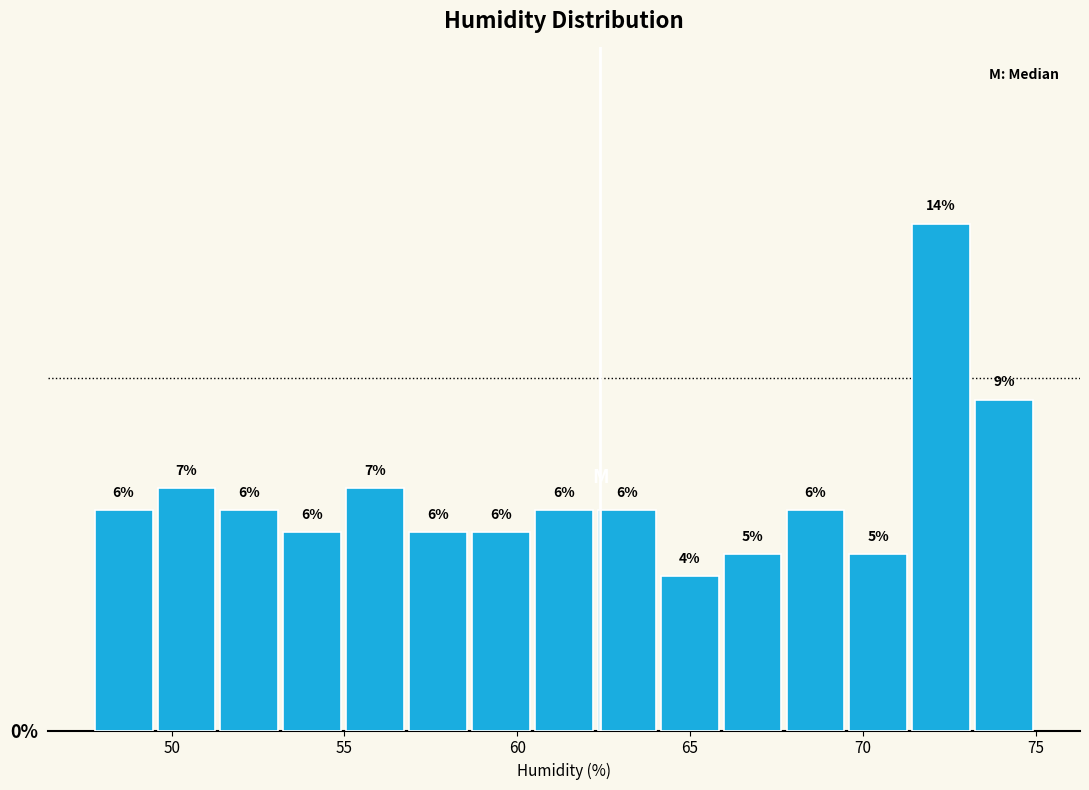

Around what value on the x-axis is the tallest bar? Give the approximate position of its centre, as read against the axis.

72.5